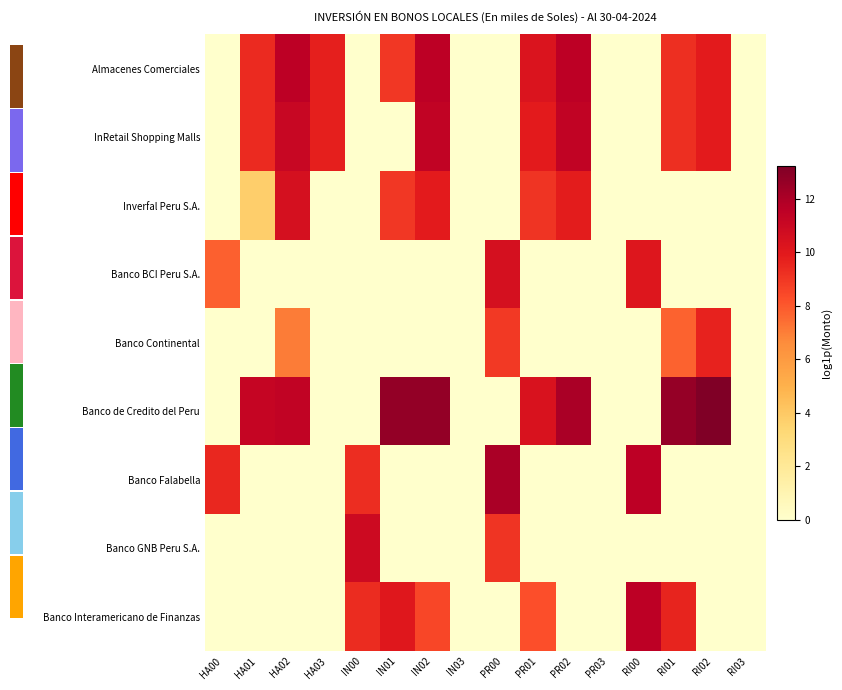

Which series has the widest spread of values?

Banco de Credito del Peru